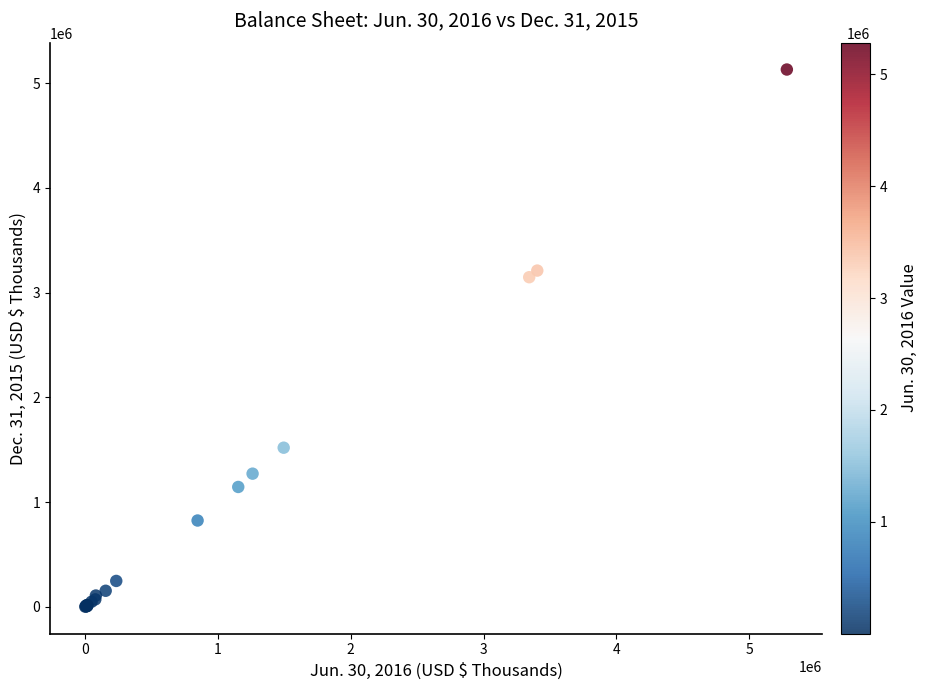

What Y value in the scatter plot is closest to 2566625?

3148218